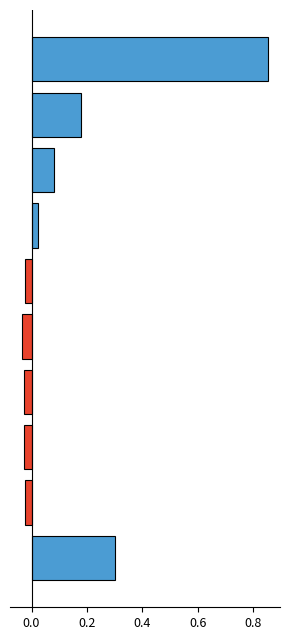

What is the difference between the second highest and second lowest values?

0.3